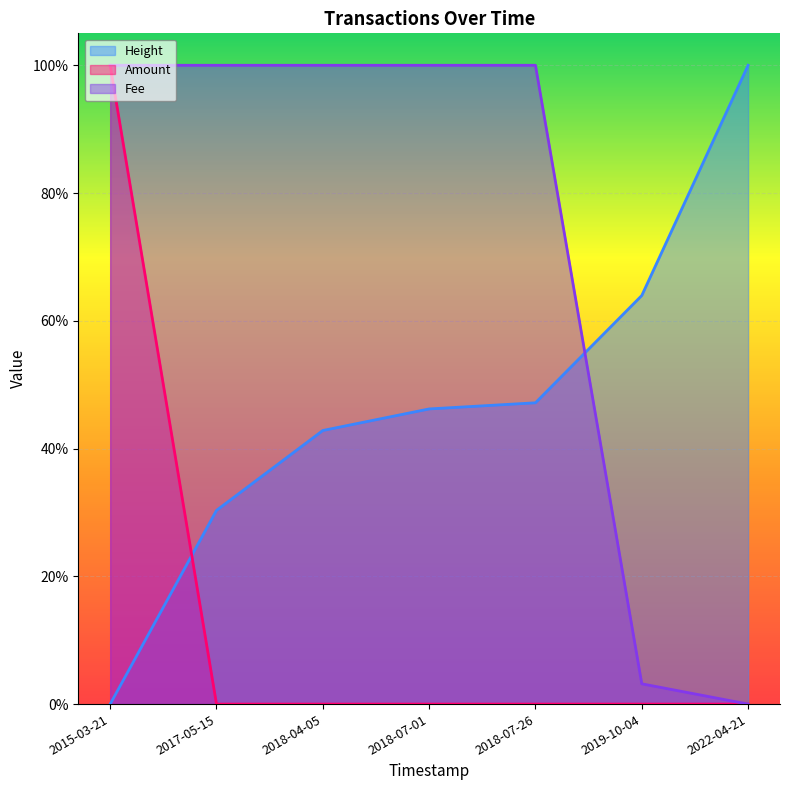

Between which two adjacent categories do Height and Fee first intersect?

2018-07-26 and 2019-10-04